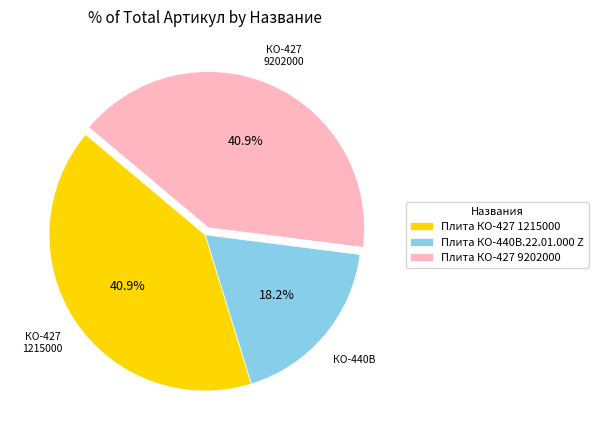

Which category has the smallest portion of the pie?

Плита КО-440В.22.01.000 Z